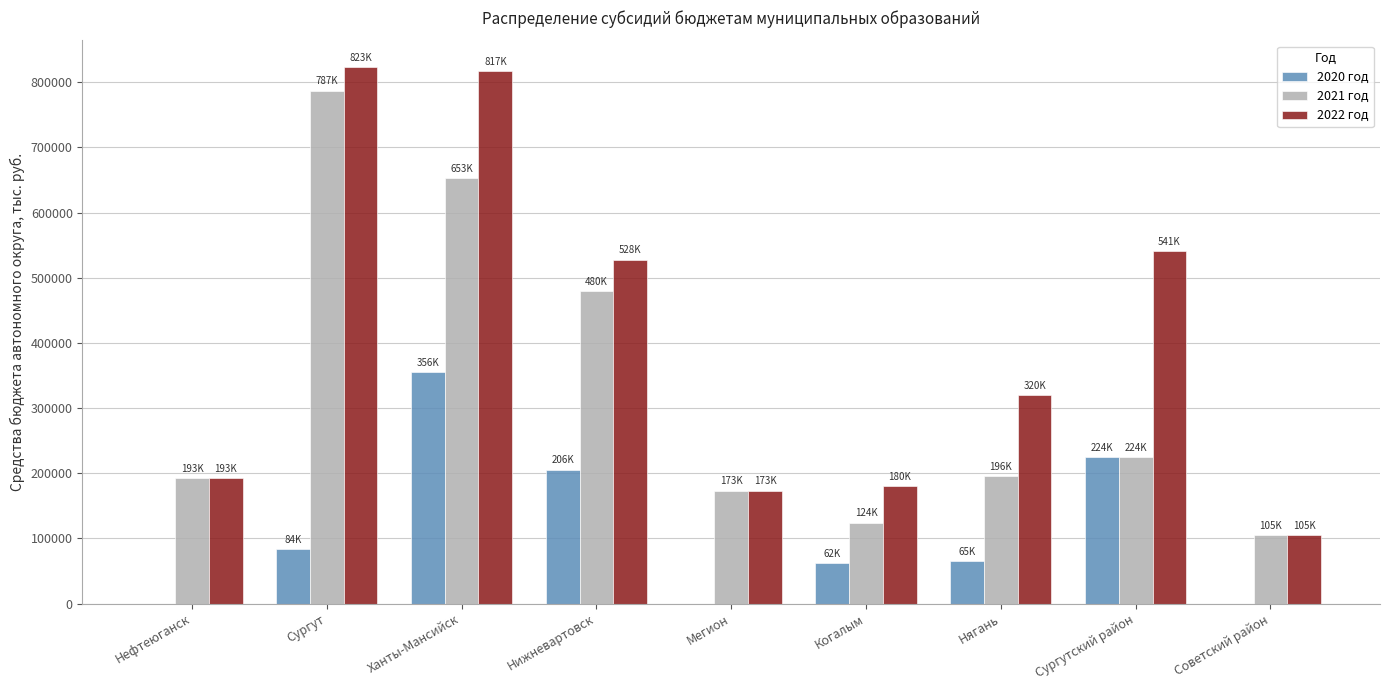

Between Нефтеюганск and Ханты-Мансийск, which series saw the biggest shift?

2022 год